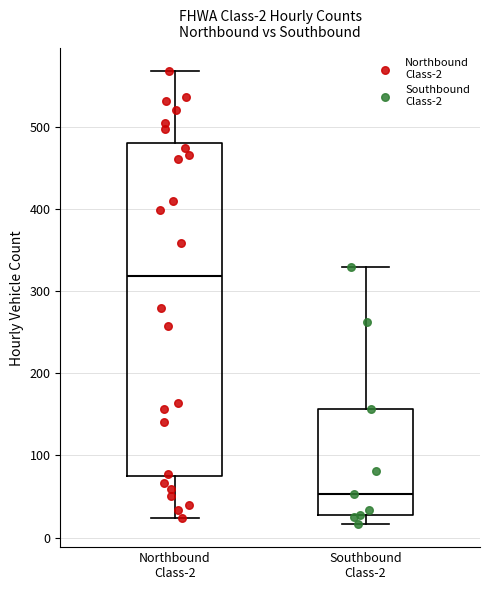

Comparing the boxes themselves (not the whiskers), which one is the tallest?

Northbound Class-2